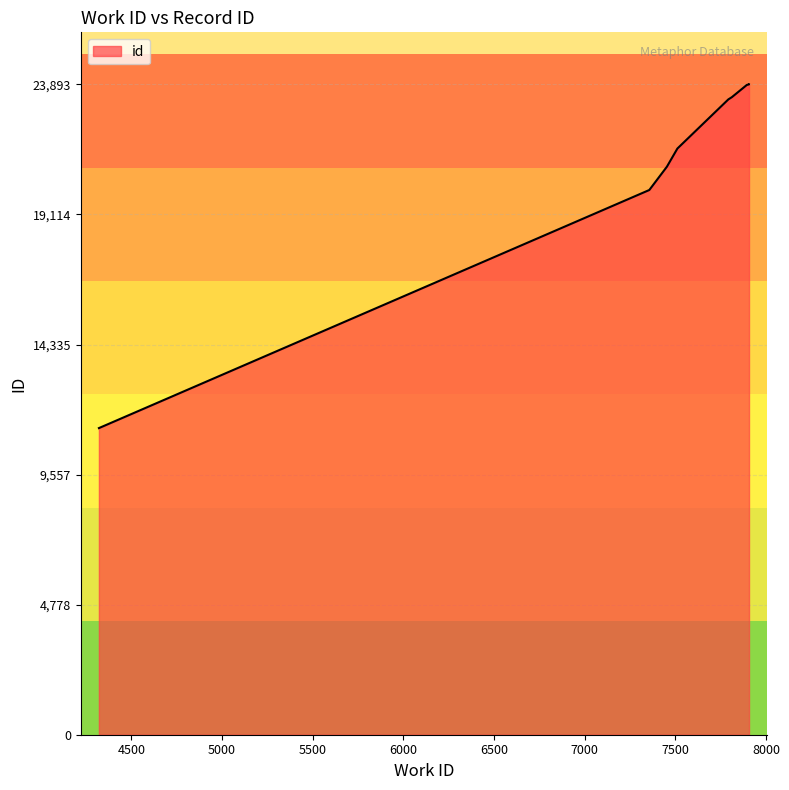

What is the smallest value displayed?

11265